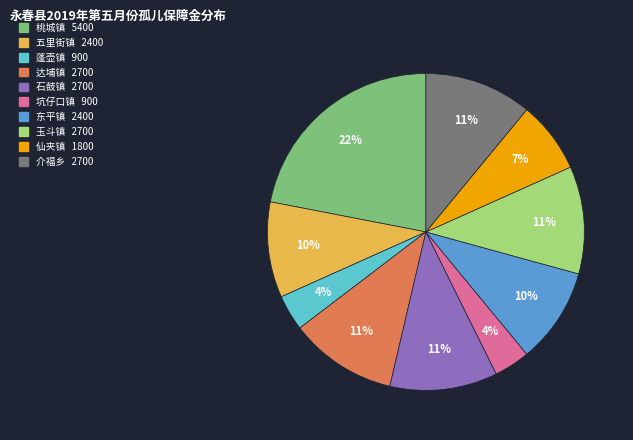

To the nearest percent, what is the average slice percentage?

10%